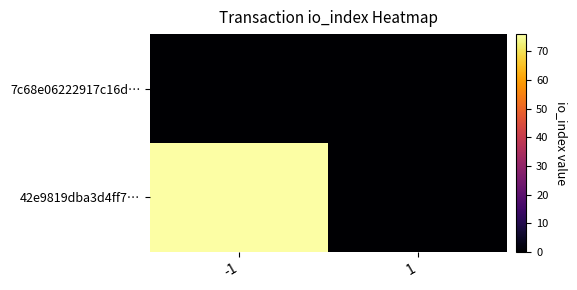

Reading right to left, transcribe all the data shown in this chart.

7c68e06222917c16d…: 1=0	-1=0
42e9819dba3d4ff7…: 1=0	-1=76